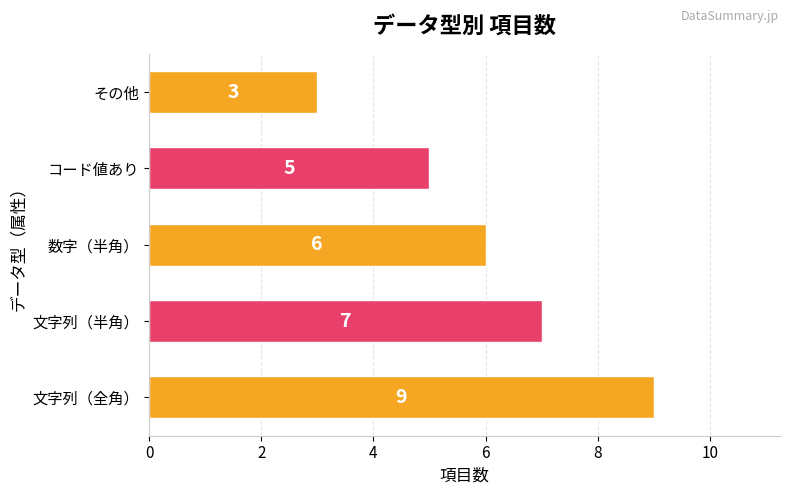

Reading top to bottom, what are all the values shown in this chart?

3	5	6	7	9